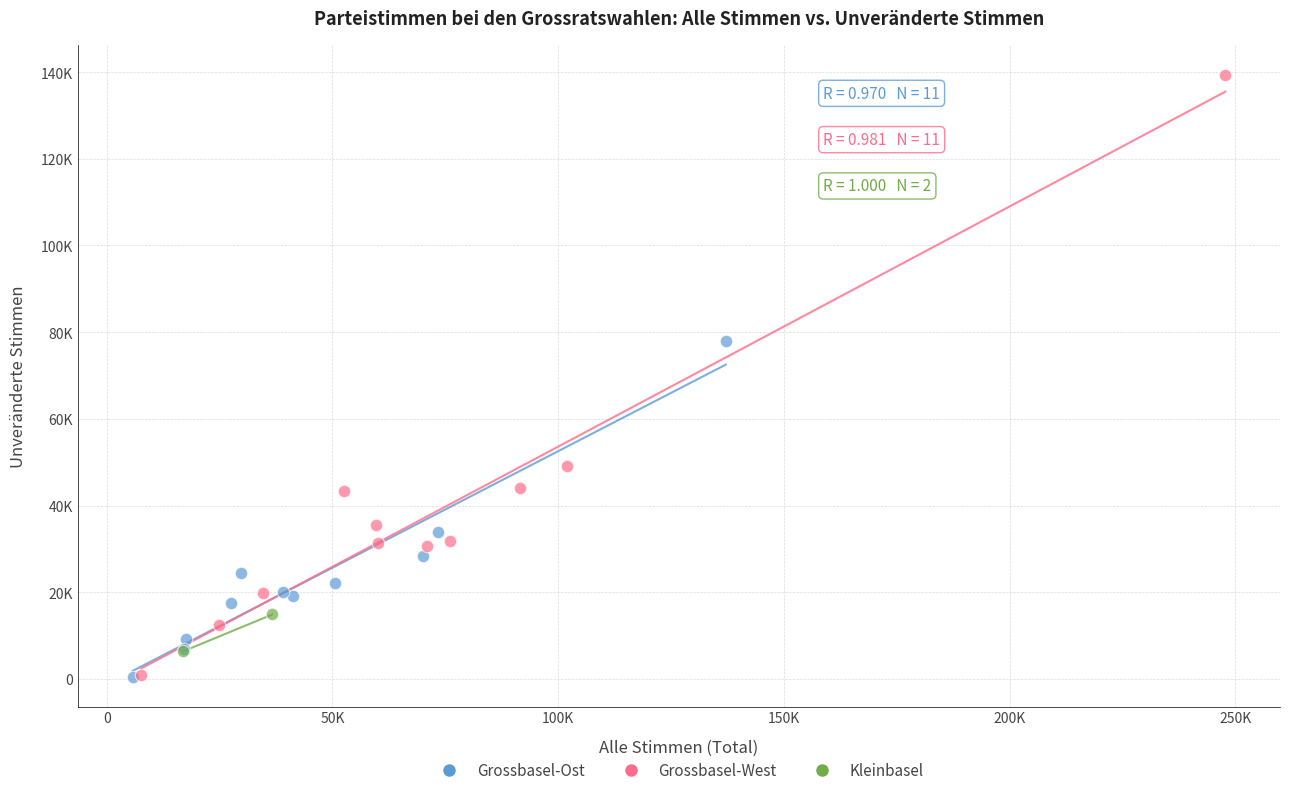

What are all the series names shown in the legend?

Grossbasel-Ost, Grossbasel-West, Kleinbasel